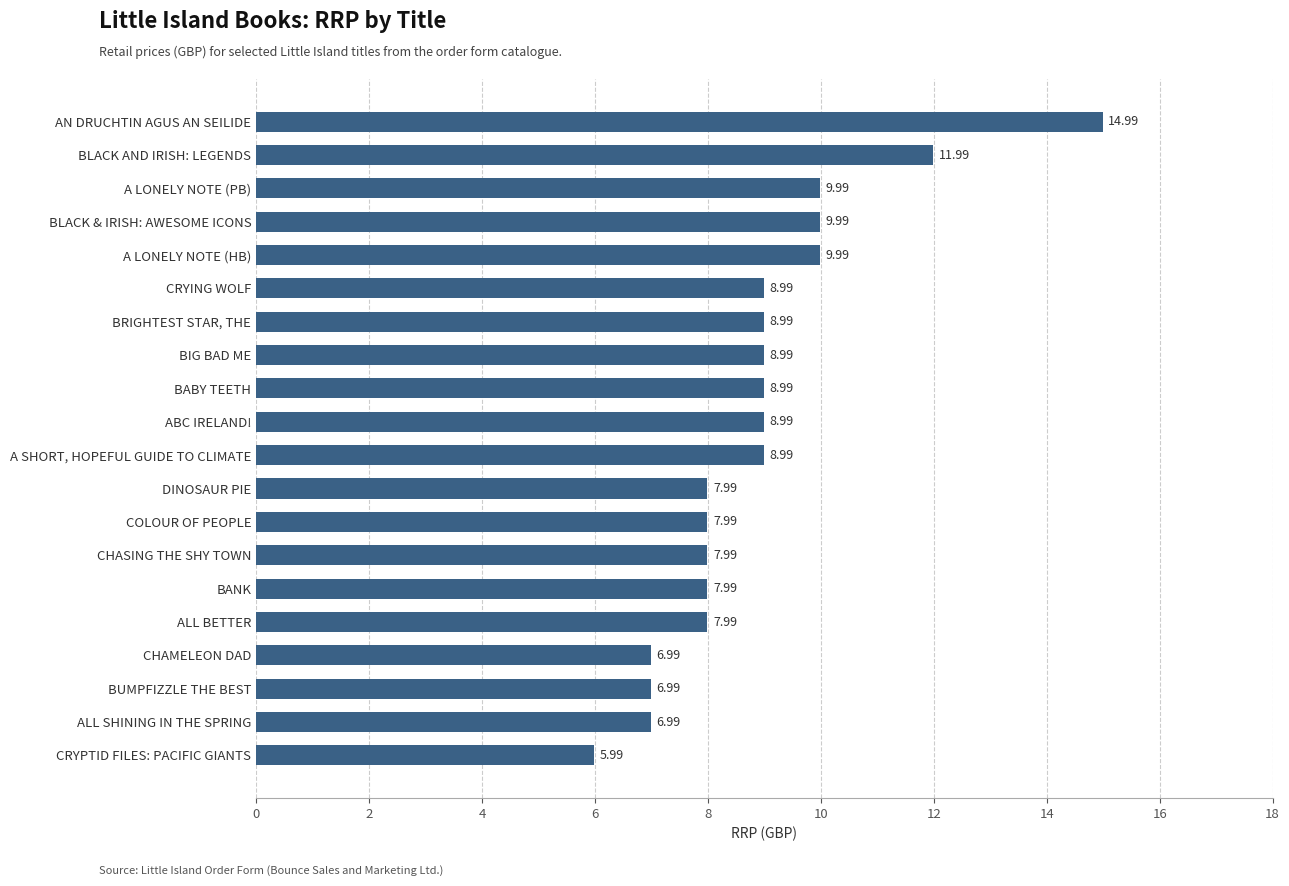

At which category does the chart reach its minimum across all series?

CRYPTID FILES: PACIFIC GIANTS